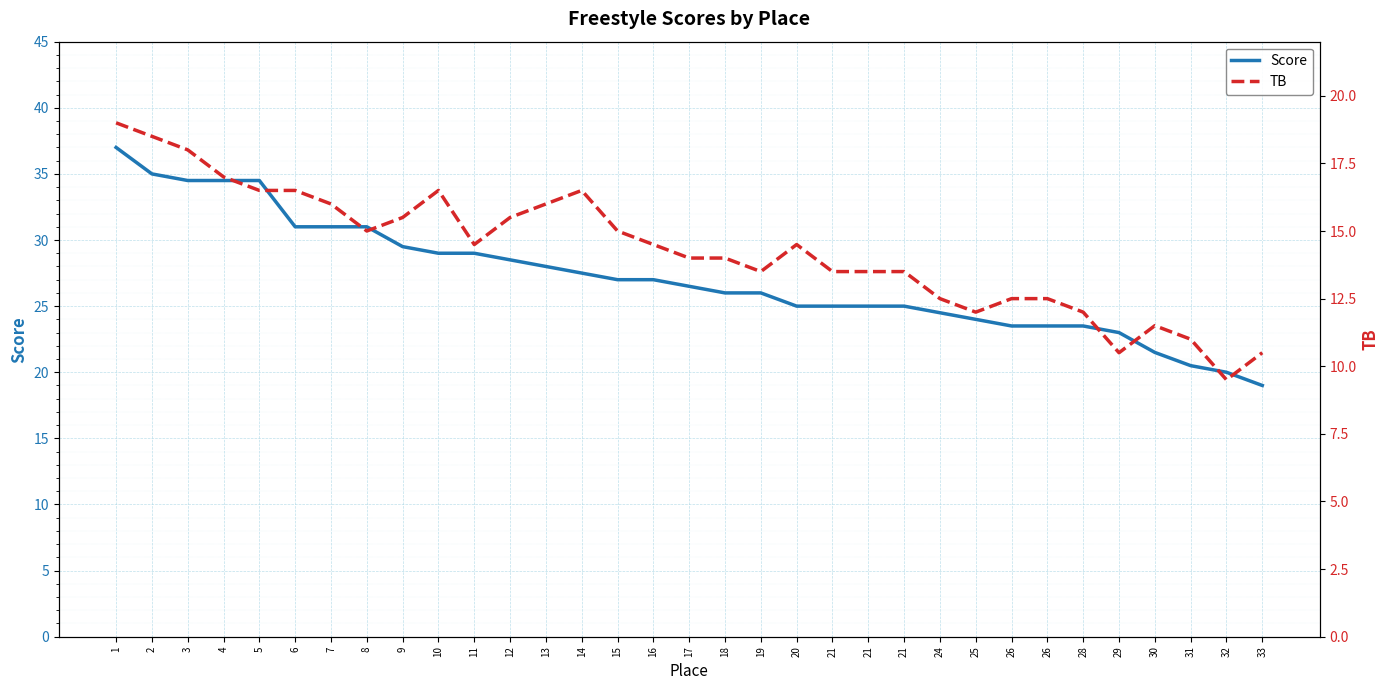

What is the average value of the Score series?

27.1